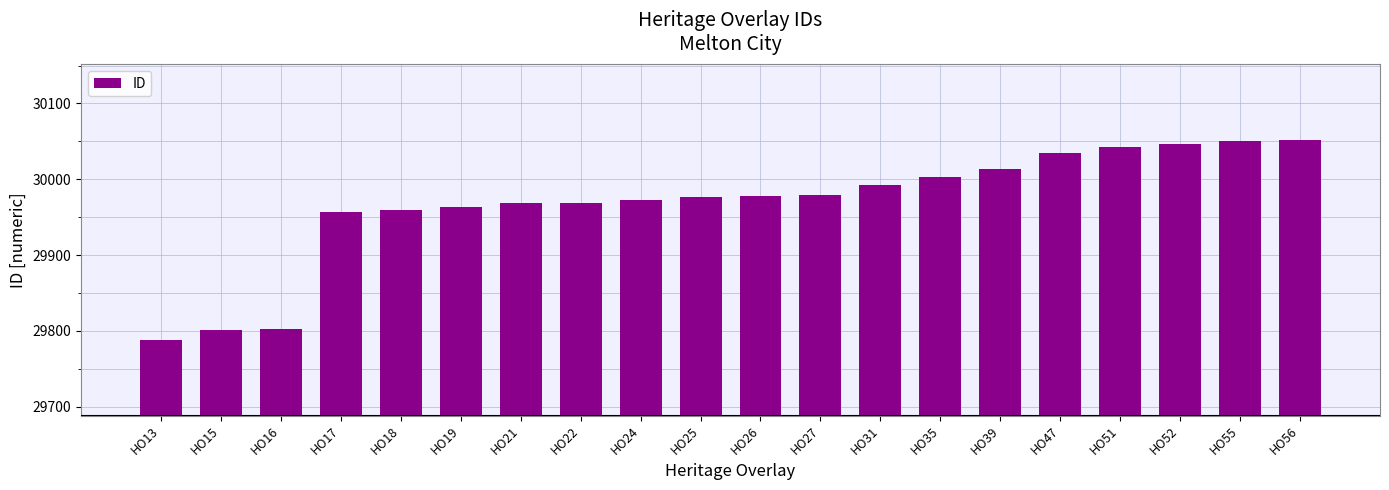

What is the difference between the maximum and minimum values?

264